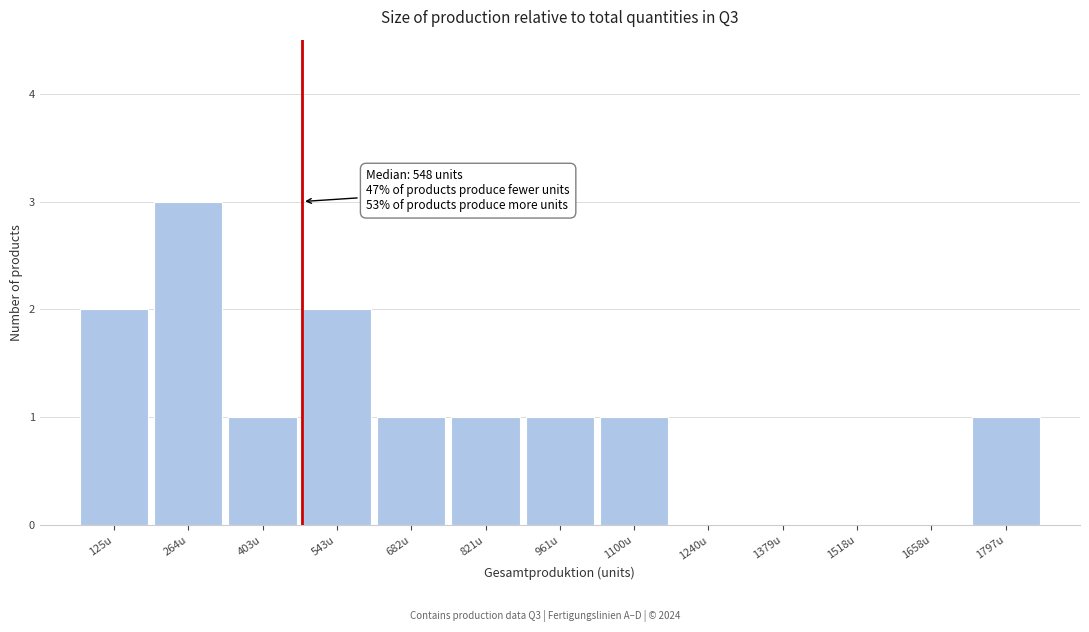

Reading left to right, extract all data points from this chart.

125u=2	264u=3	403u=1	543u=2	682u=1	821u=1	961u=1	1100u=1	1240u=0	1379u=0	1518u=0	1658u=0	1797u=1